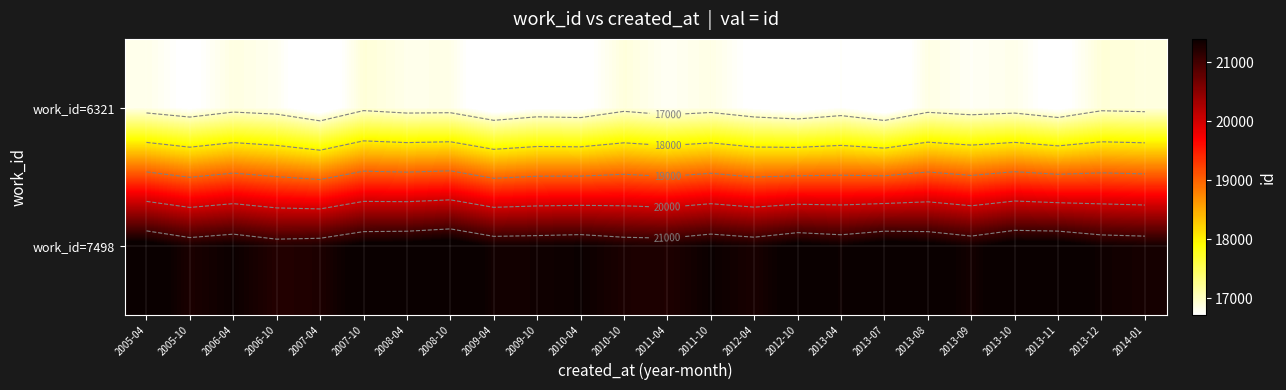

Between 2008-10 and 2013-09, which series saw the biggest shift?

work_id=7498